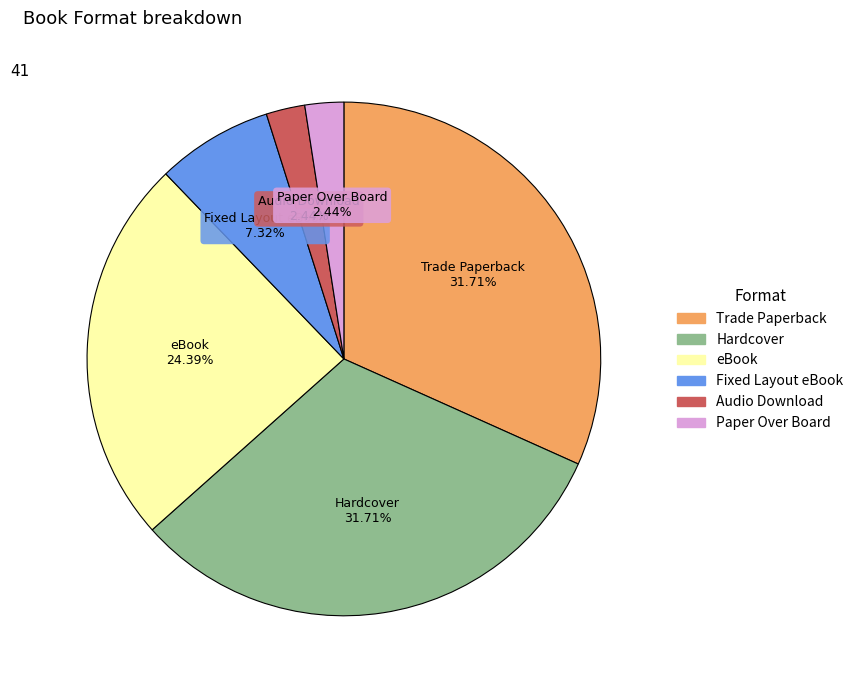

Which has a higher value, Trade Paperback or Paper Over Board?

Trade Paperback